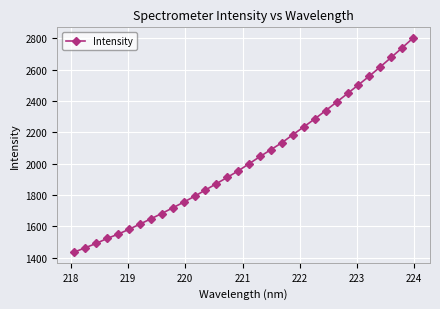

What is the greatest value displayed?

2802.0